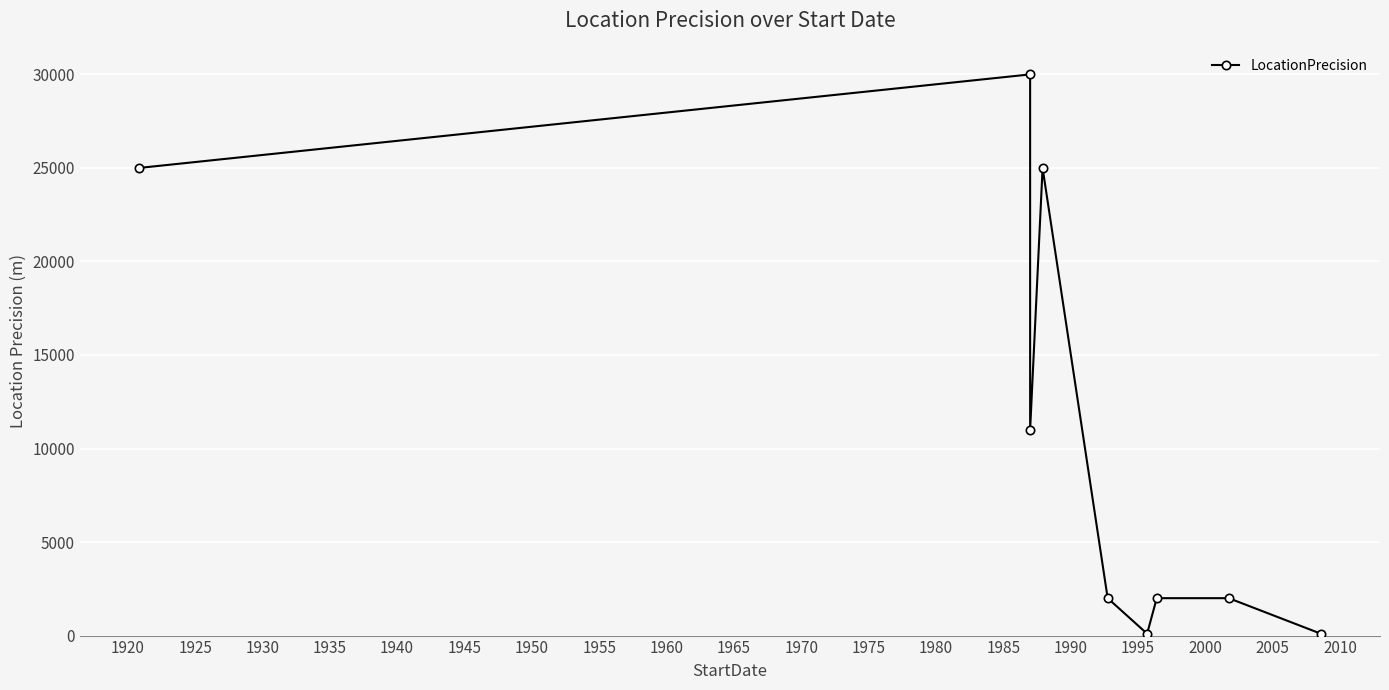

Does the chart display data point markers on the line(s)?

Yes